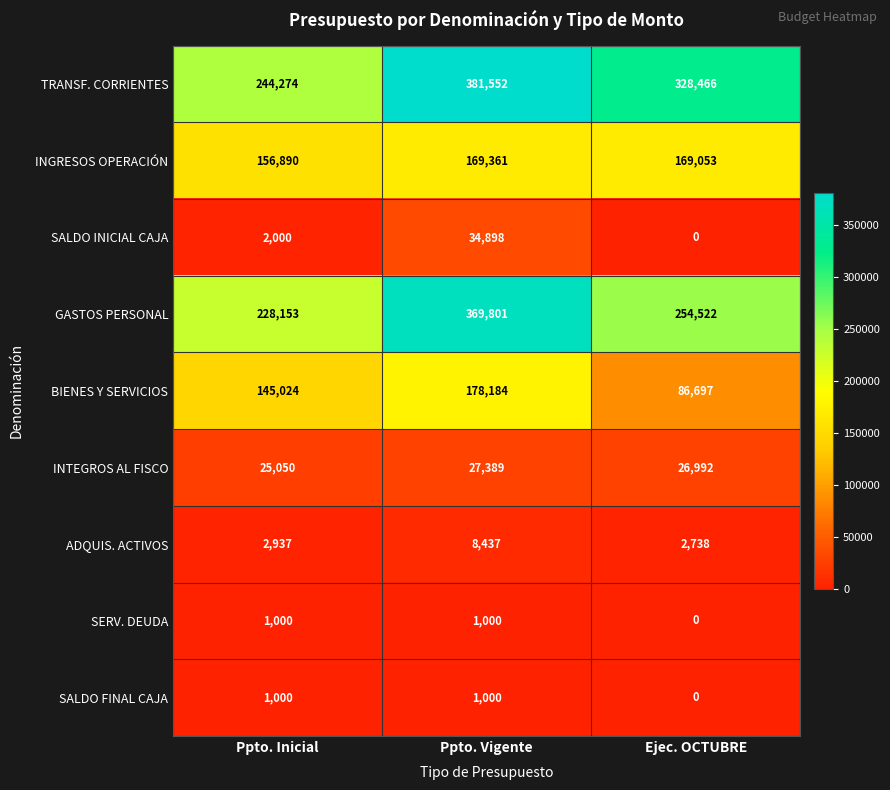

At how many categories does at least one series exceed 278632?

2